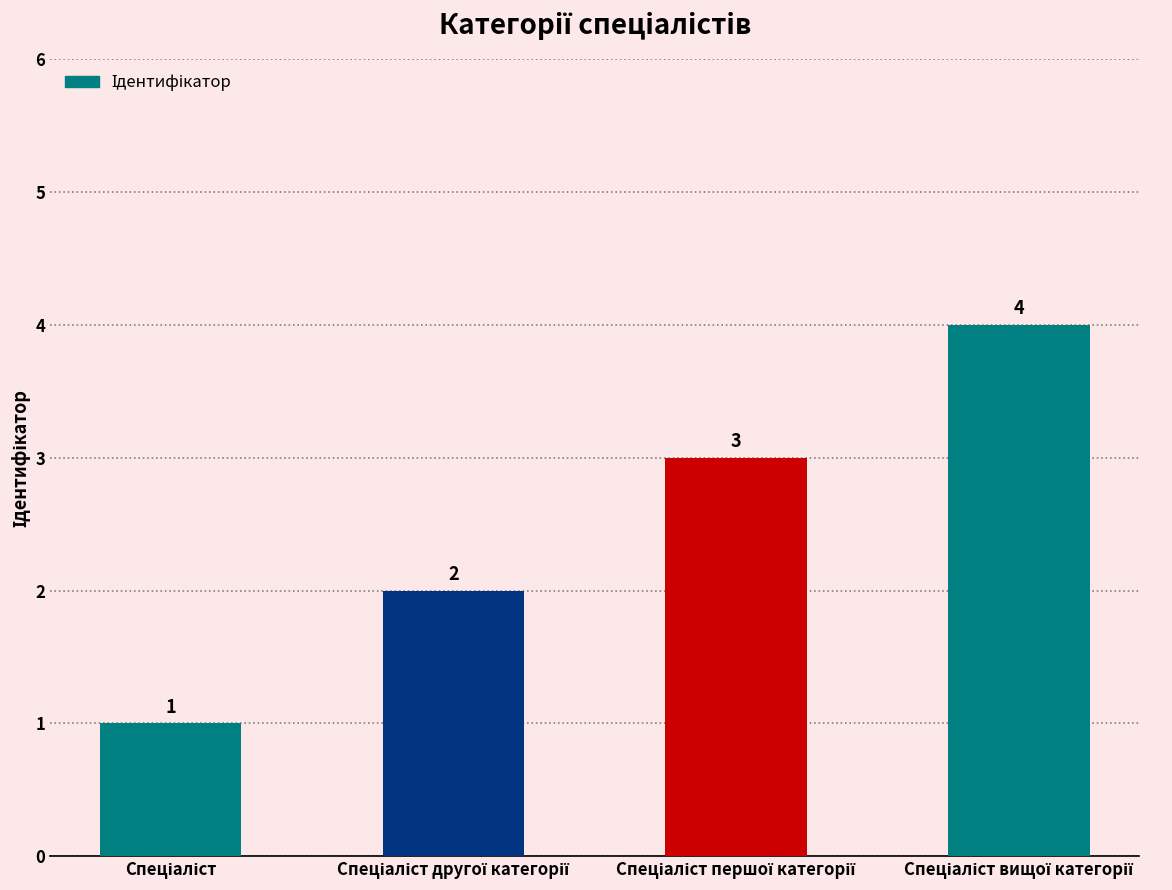

What is the smallest value displayed?

1